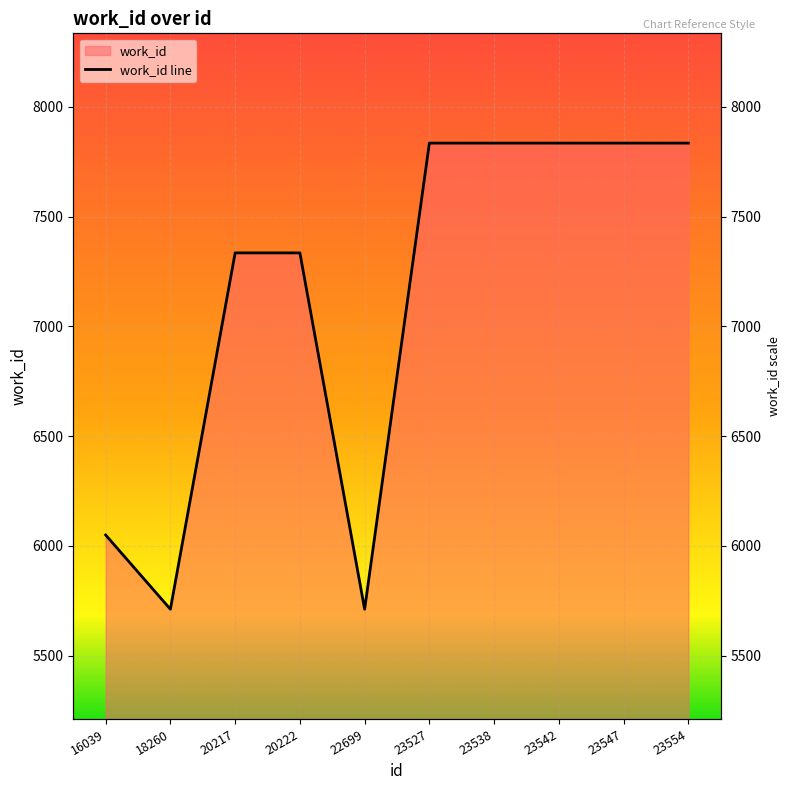

The value at 20217 is 7335. True or false?

True